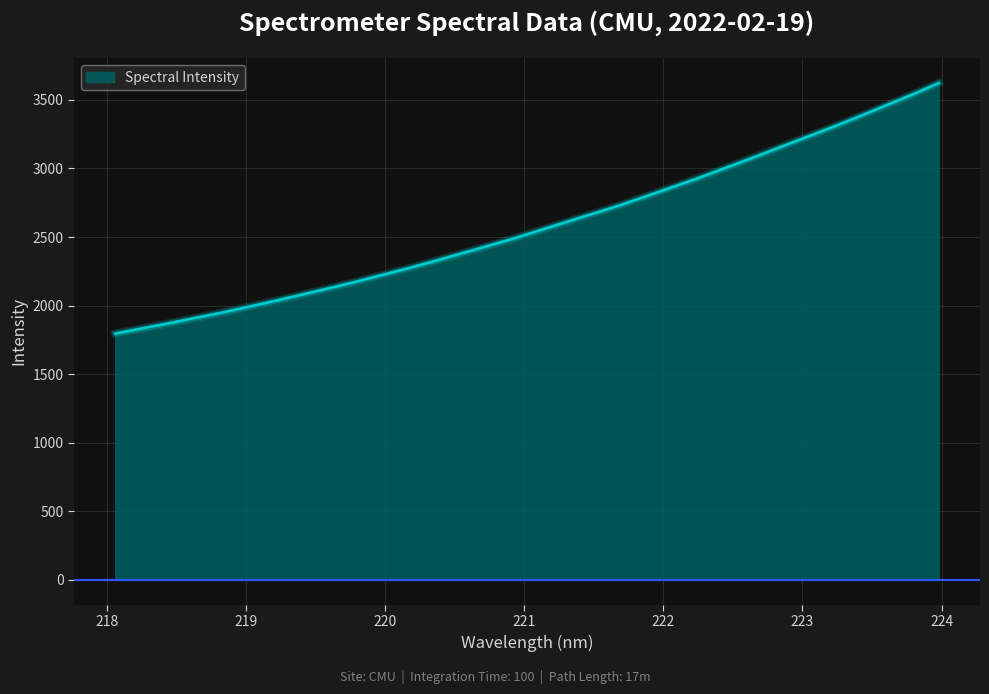

What is the greatest value displayed?

3623.0